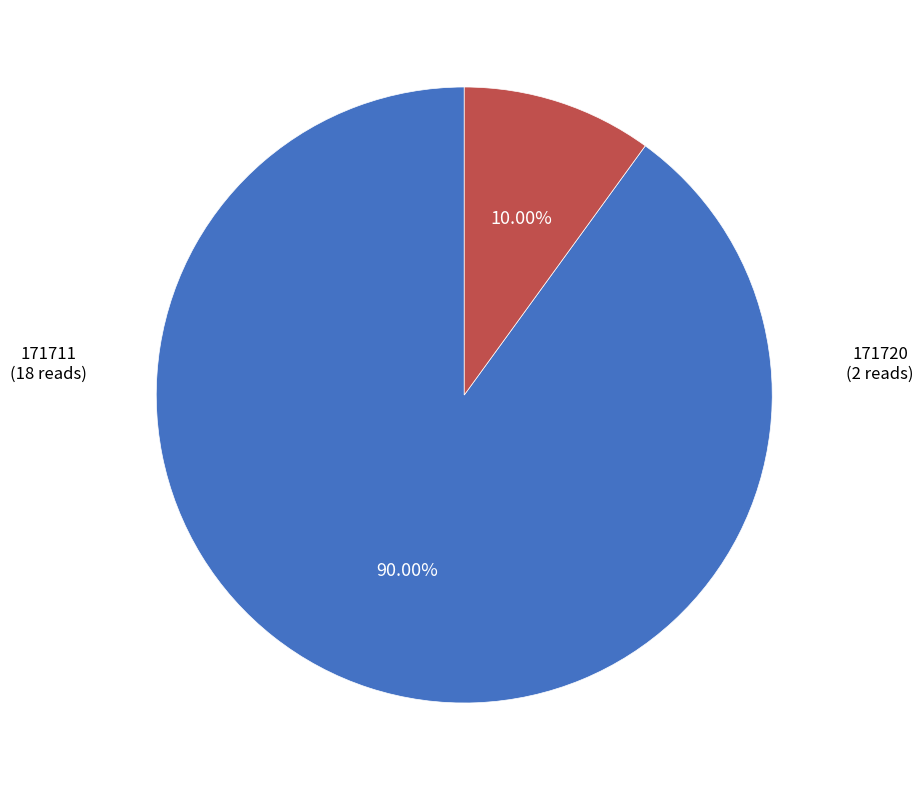

Does any single category account for the majority?

Yes